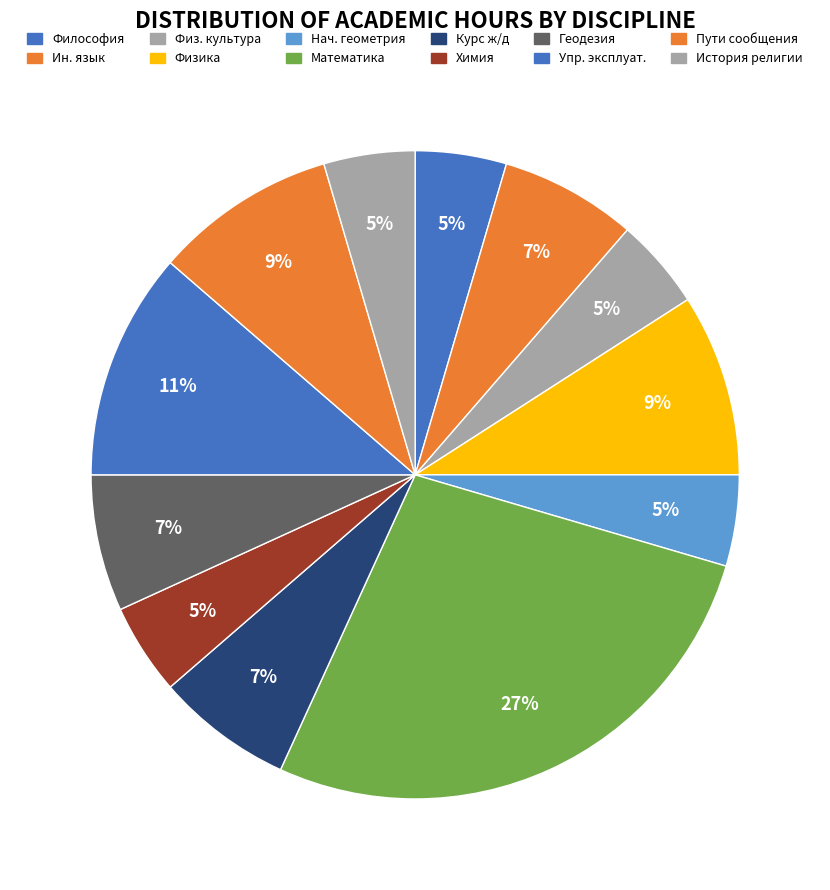

Is there a majority slice in this chart?

No